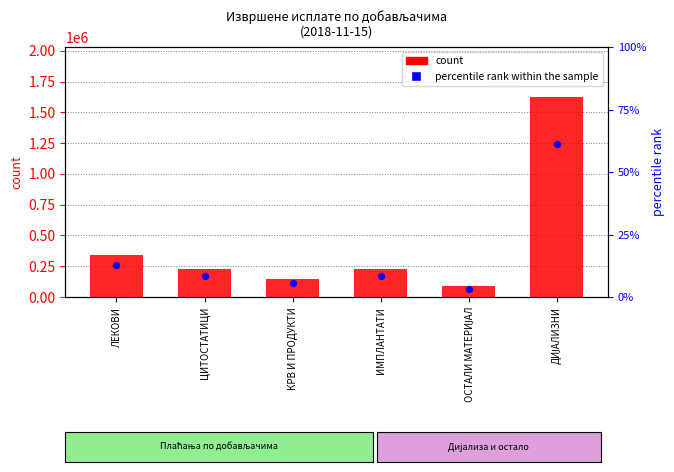

What are all the series names shown in the legend?

count, percentile rank within the sample